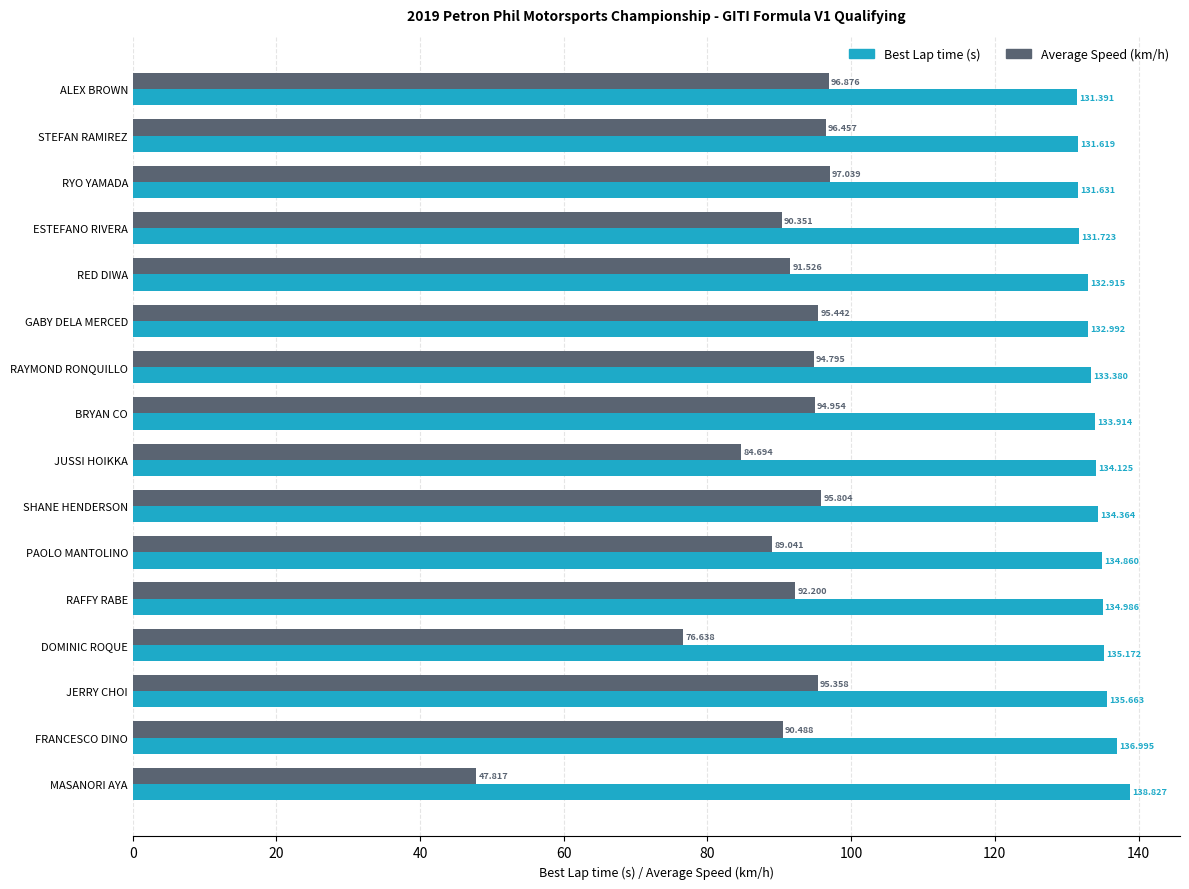

At which label does Average Speed (km/h) reach its peak?

RYO YAMADA